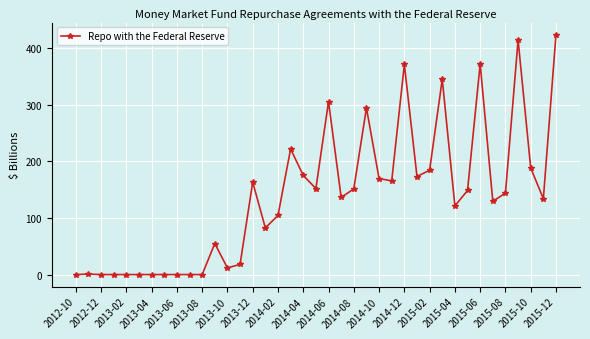

What is the difference between the maximum and minimum values?

424.0